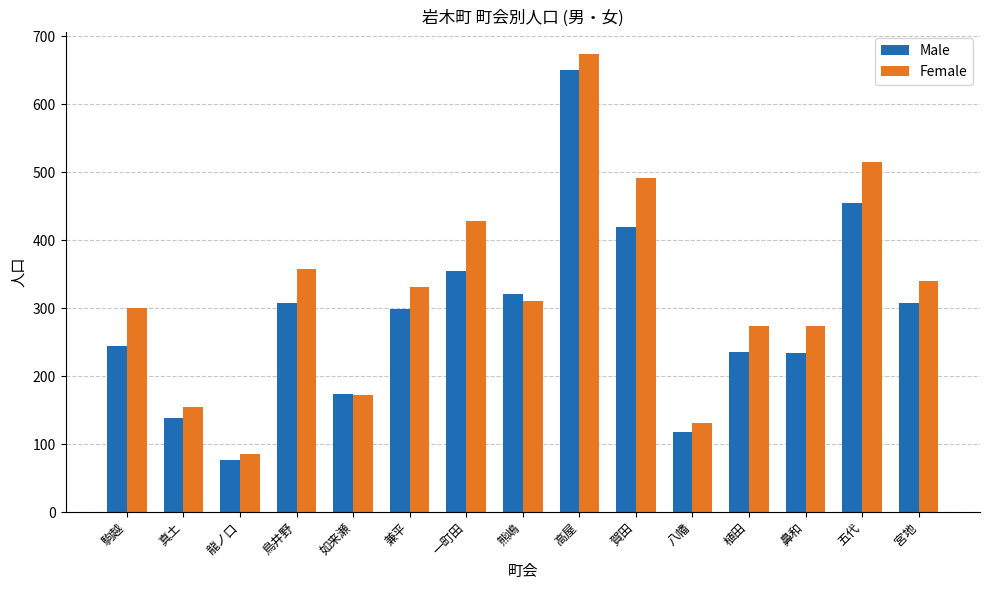

Which series changed the most between 兼平 and 五代?

Female